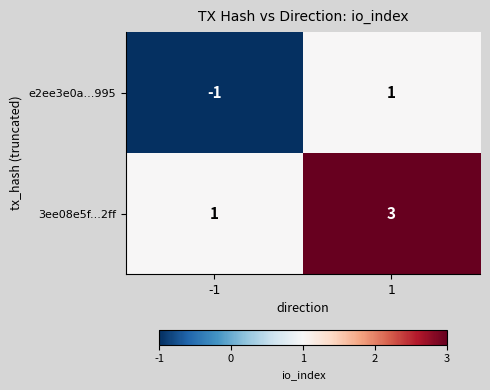

How many distinct data groups are displayed?

2